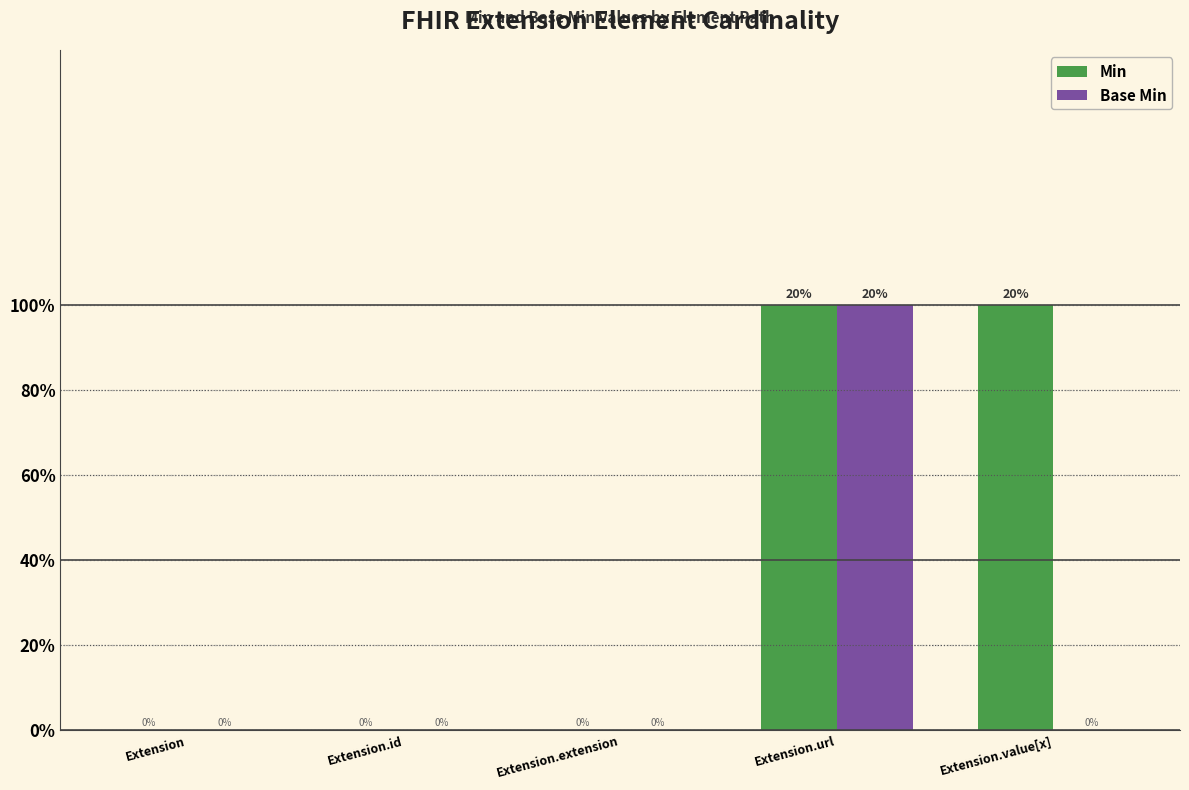

What are all the series names shown in the legend?

Min, Base Min